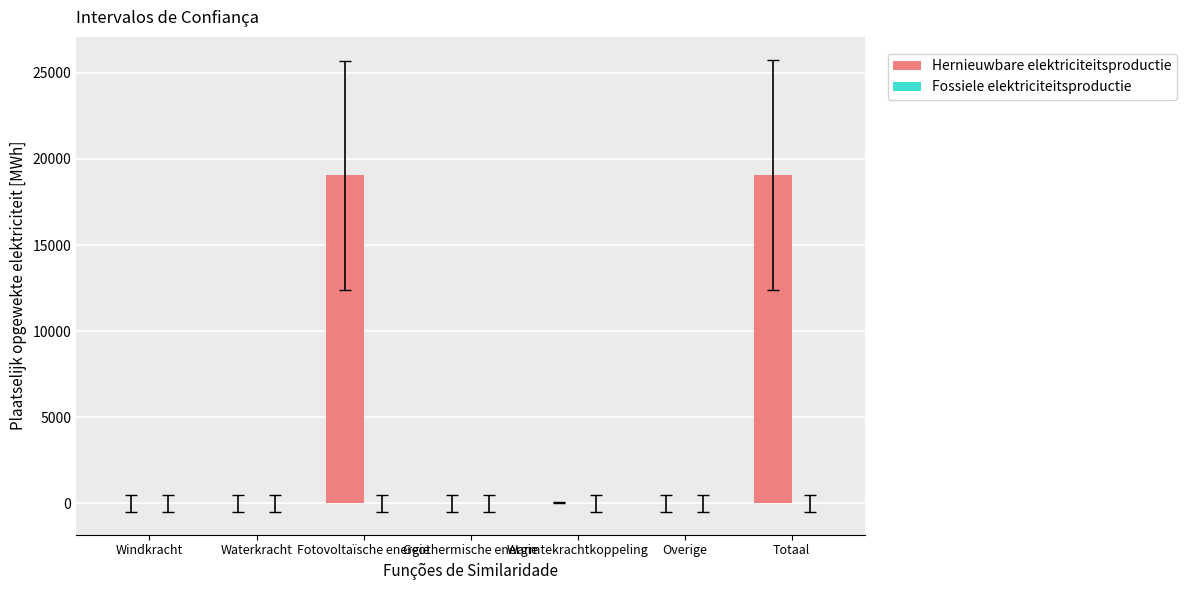

What is the sum of all values?

38178.1